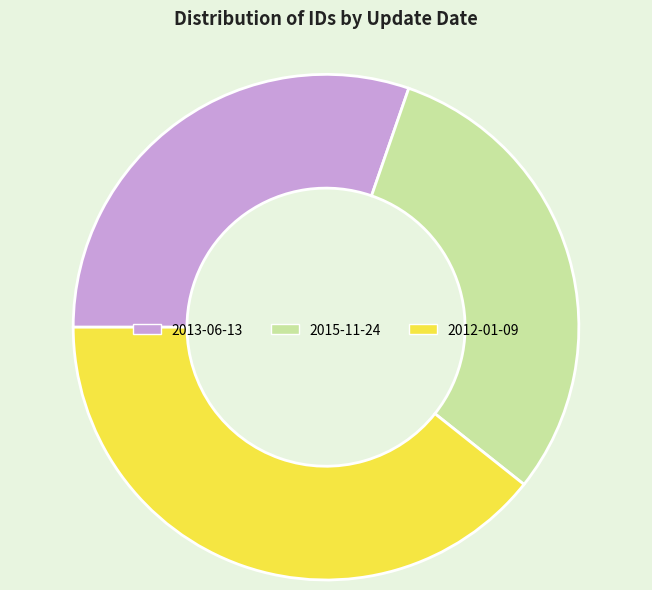

Count the number of slices in the pie.

3